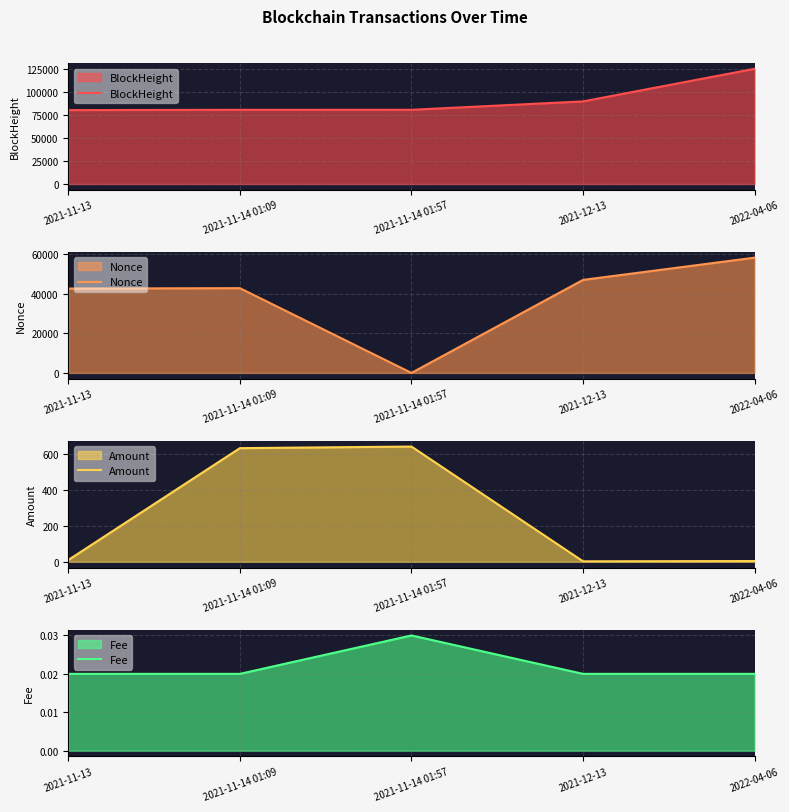

True or false: Nonce and Amount intersect in this chart.

True